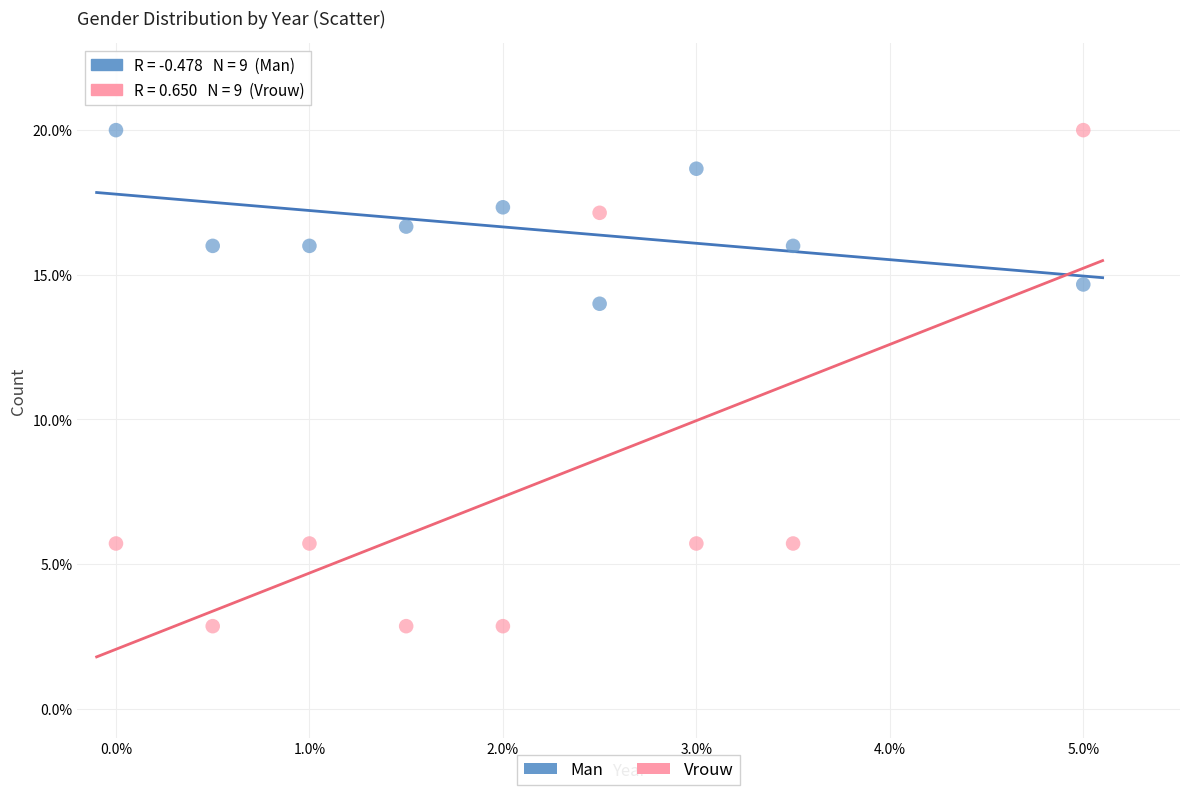

Which series contains the lowest Y value?

Vrouw